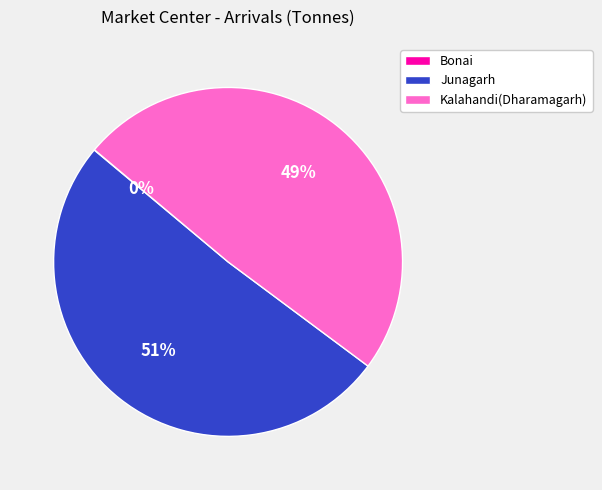

True or false: Junagarh accounts for 51% of the total.

True